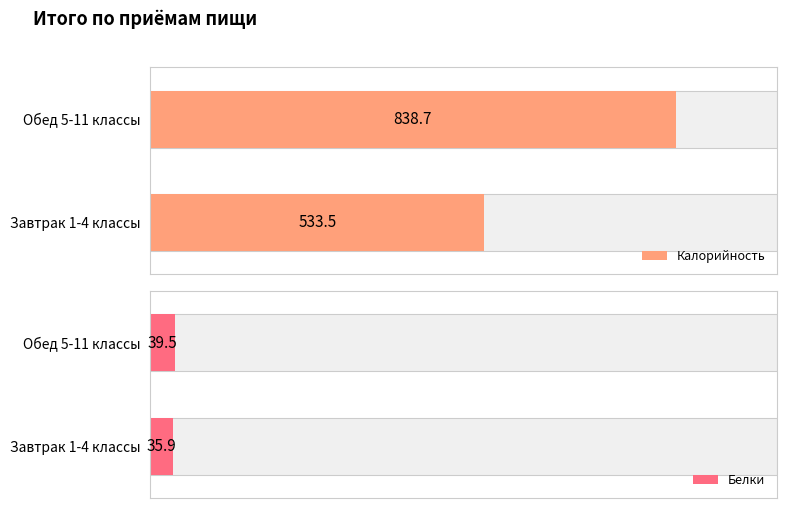

Does the chart contain any negative values?

No